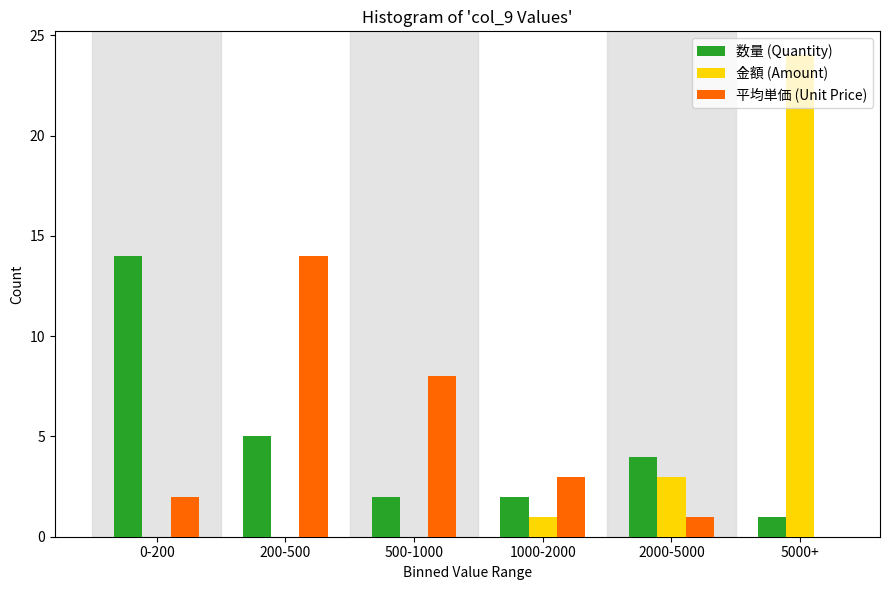

At which category is the sum across all series the highest?

5000+